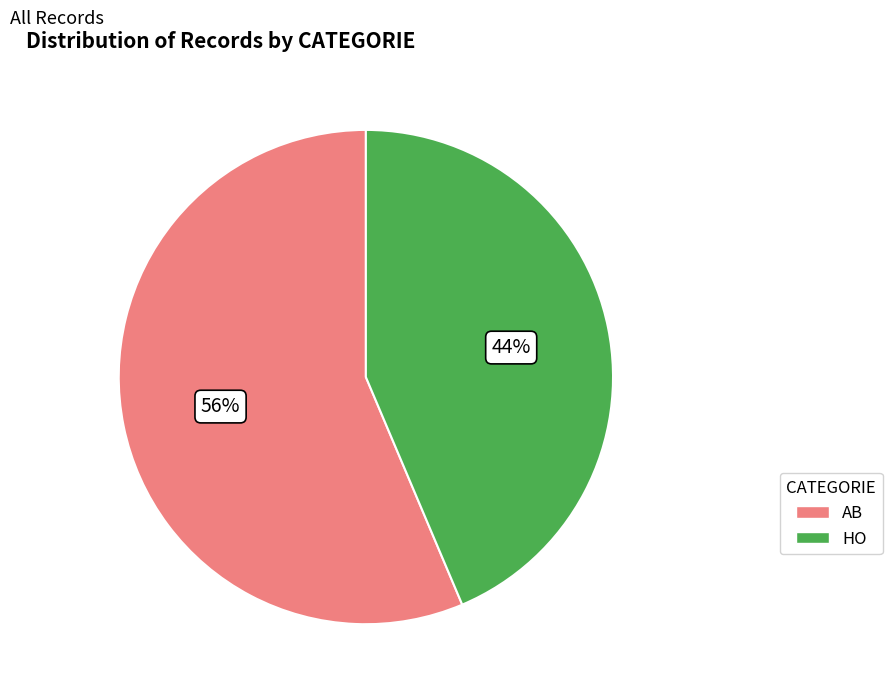

Which slice is the smallest?

HO